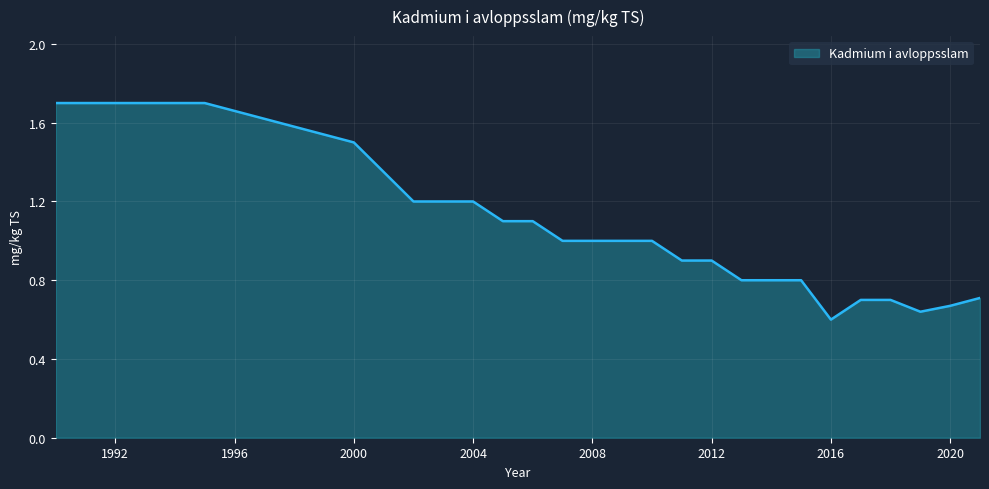

How many lines are shown in the chart?

1